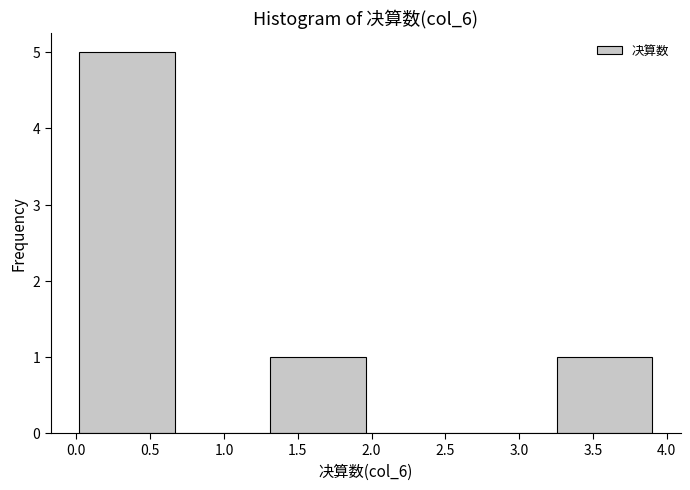

Reading left to right, list every bar in this chart as the range it spans on the x-axis followed by its height. Neither the bar edges nor the heights are printed on the chart, so give them approximately, as read against the axes.

0.00 to 0.65: 5
0.65 to 1.30: 0
1.30 to 1.95: 1
1.95 to 2.60: 0
2.60 to 3.25: 0
3.25 to 3.90: 1